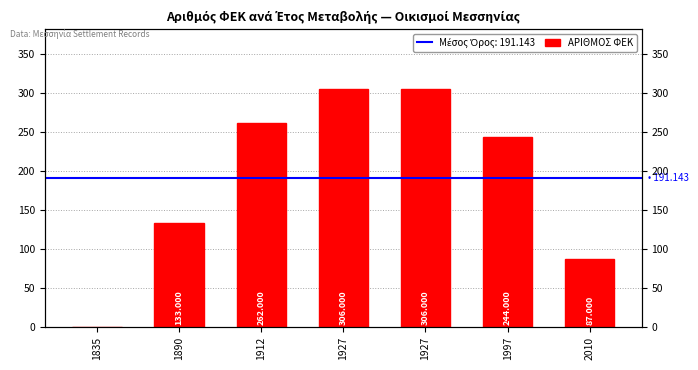

Reading left to right, list all the values displayed in this chart.

0	133	262	306	306	244	87